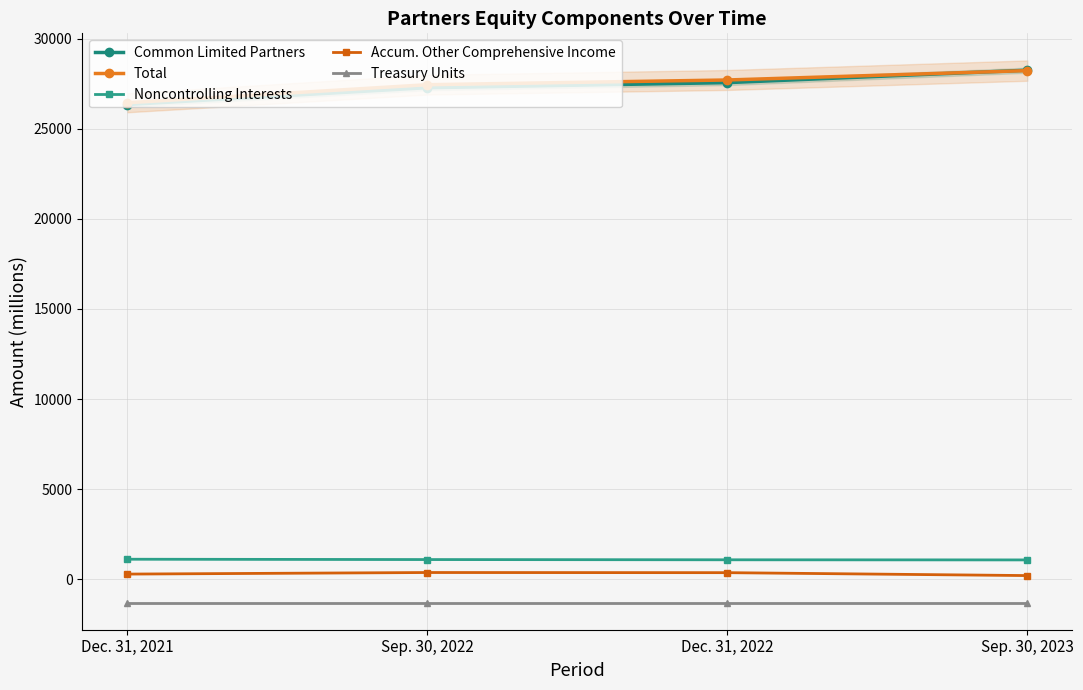

Which series has the largest total across all categories?

Total